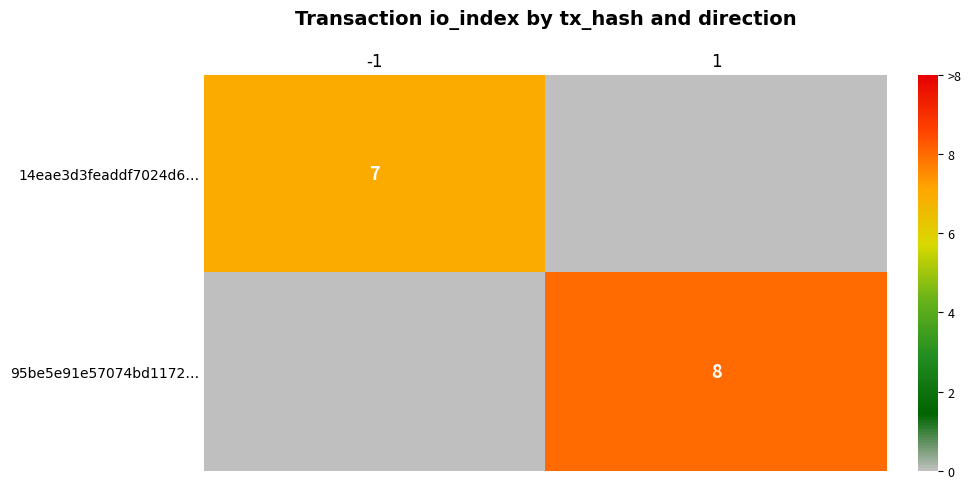

True or false: 14eae3d3feaddf7024d6… has a value of 2 at -1.

False